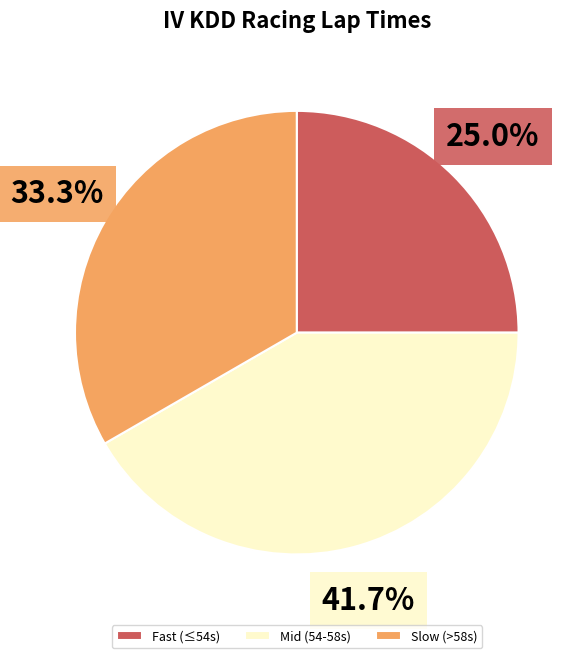

How many slices are in this pie chart?

3